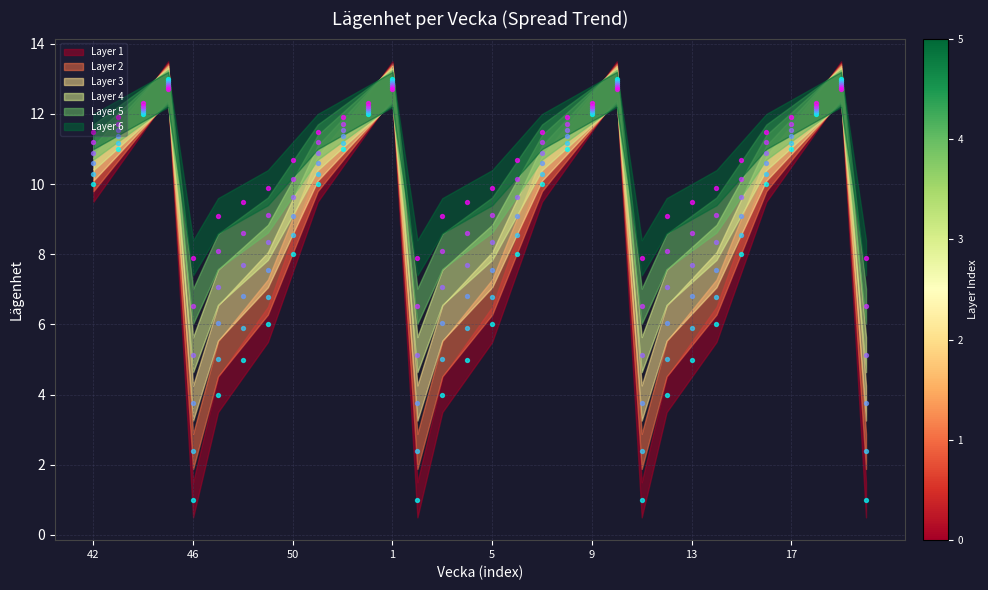

What is the change in value from 46 to 6?

+2.8